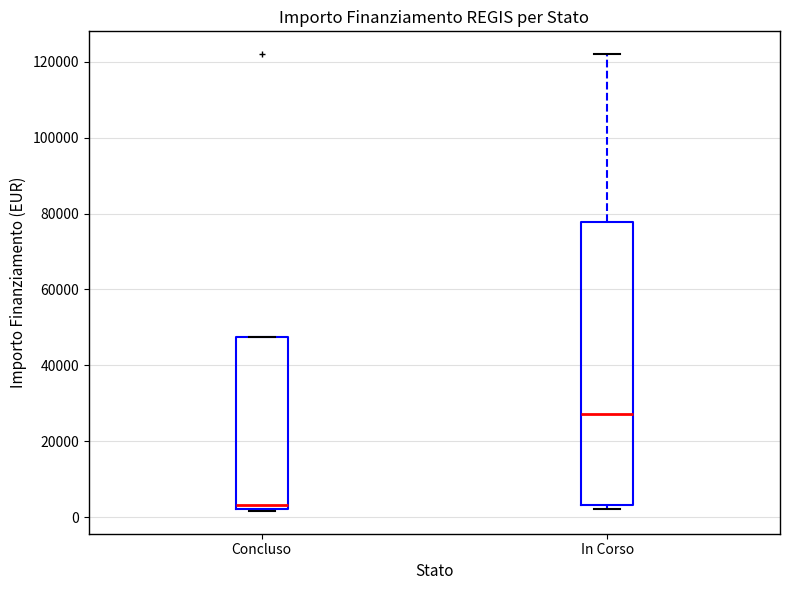

Which box has the highest median line?

In Corso